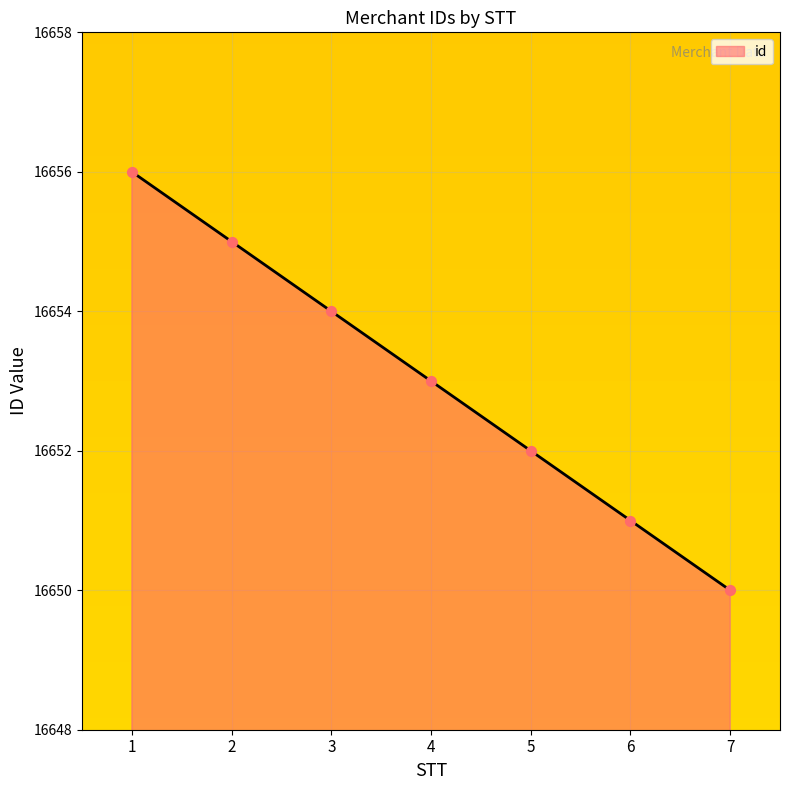

What is the change in value from 5 to 6?

-1